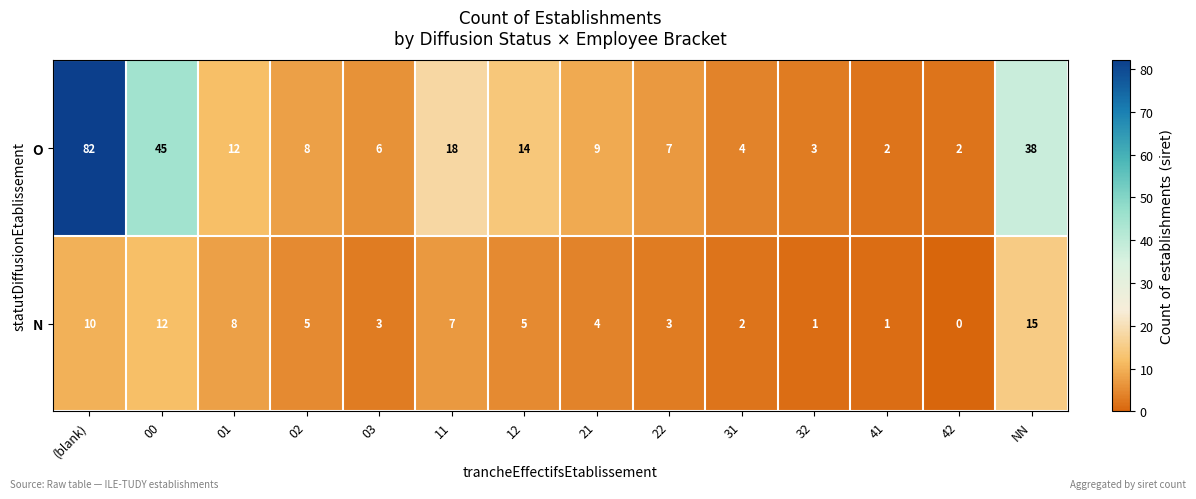

Which category has the highest value in the O series?

(blank)